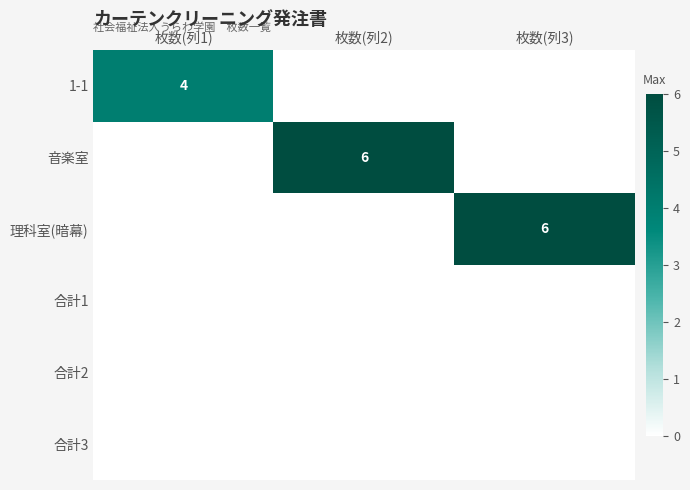

Is it true that 理科室(暗幕) equals 6 at 枚数(列3)?

True